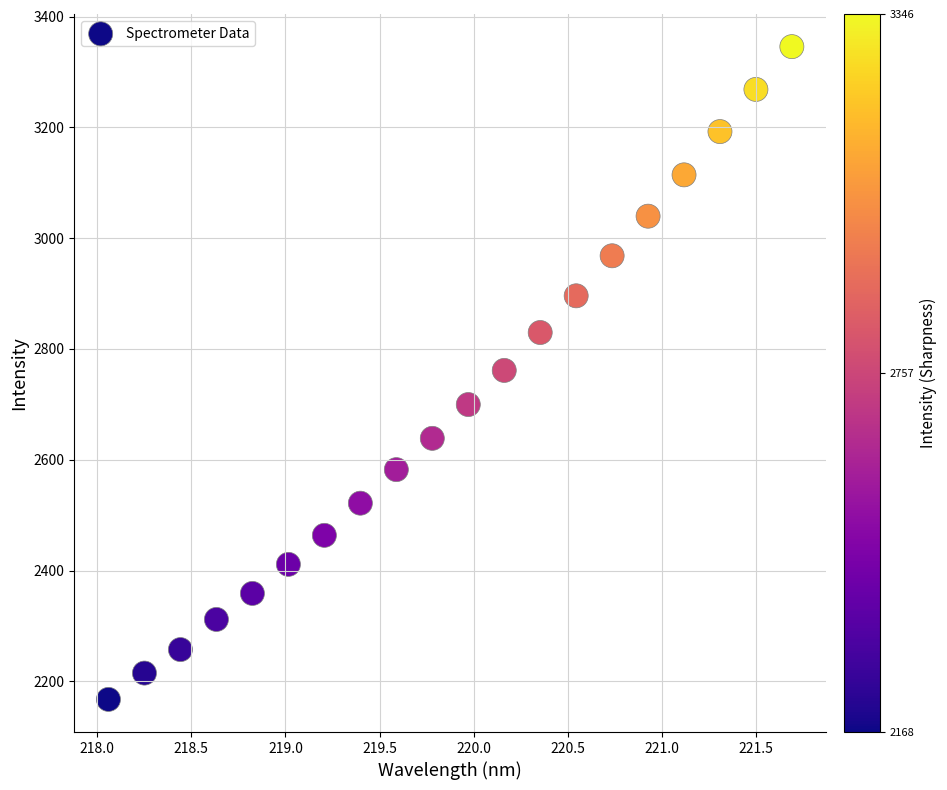

What is the range of Y values (max minus min)?

1178.1